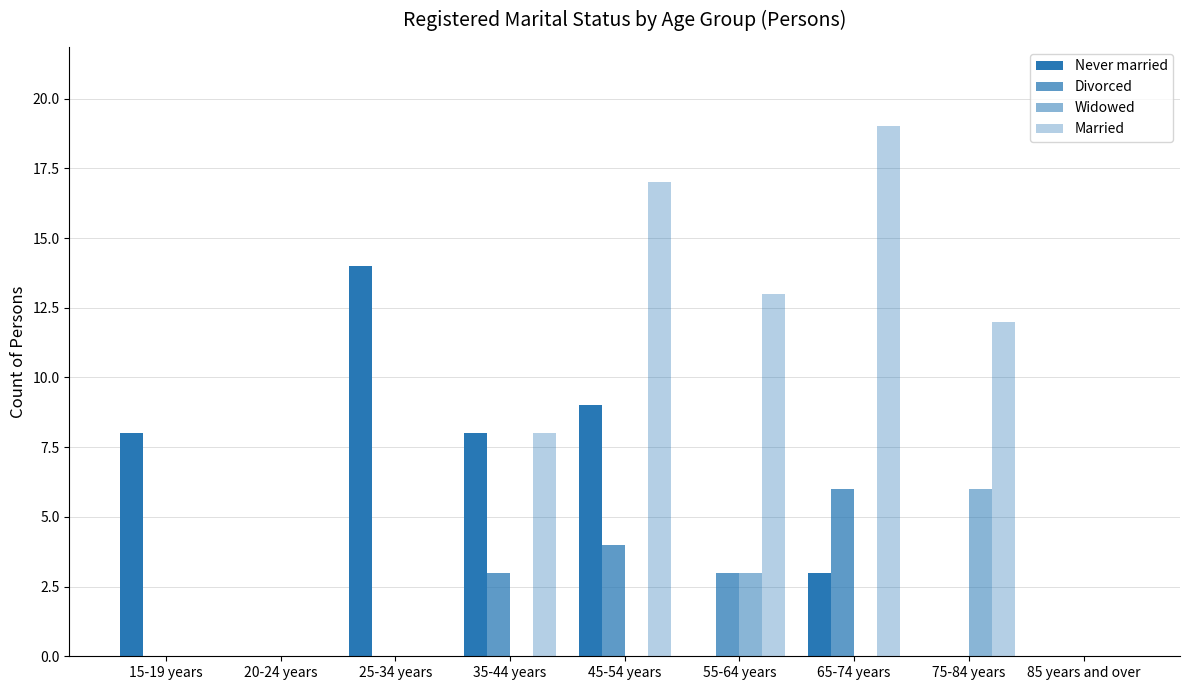

The Widowed series shows 0 at 35-44 years. True or false?

True